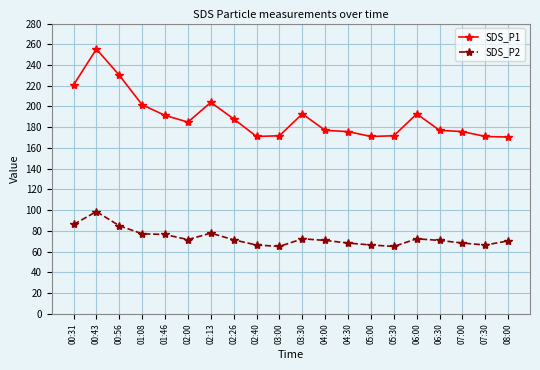

What is the difference between the highest and lowest values at 03:30?

120.6